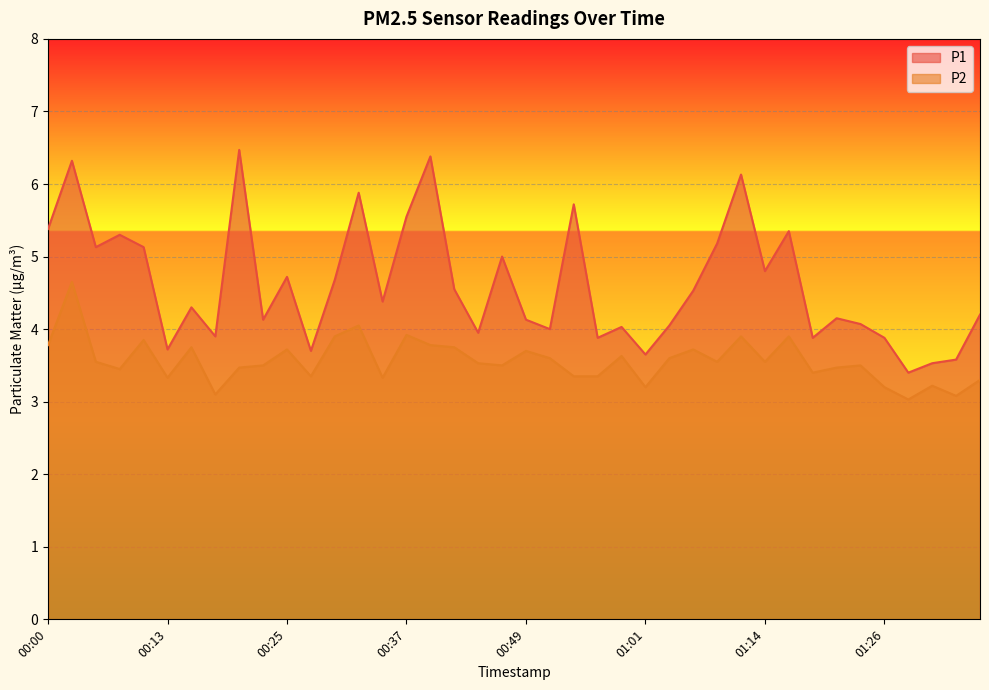

Between 00:25 and 00:22, which is larger?

00:25